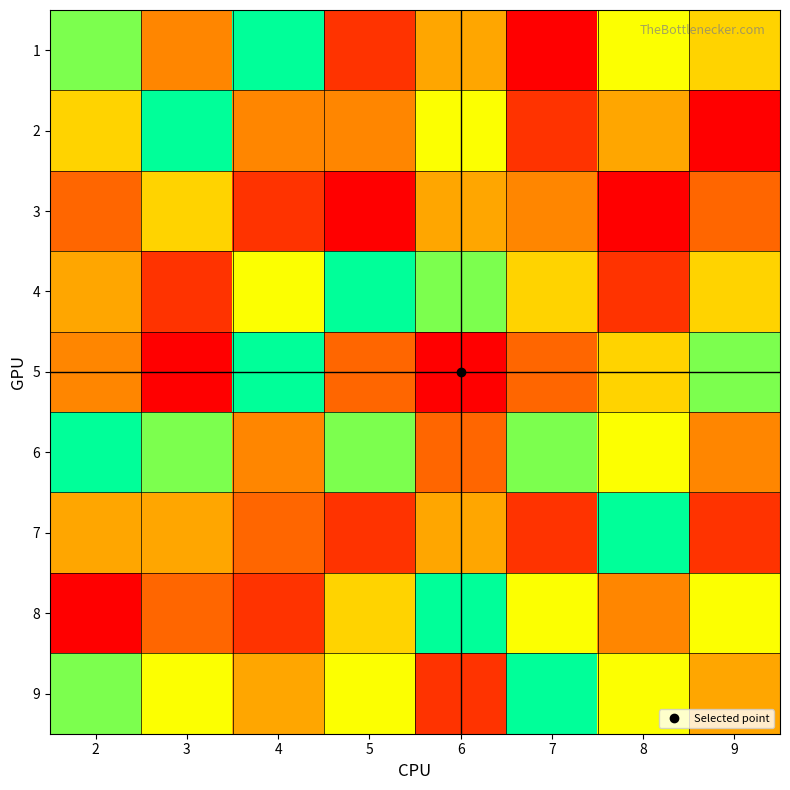

At how many categories does at least one series exceed 3?

8